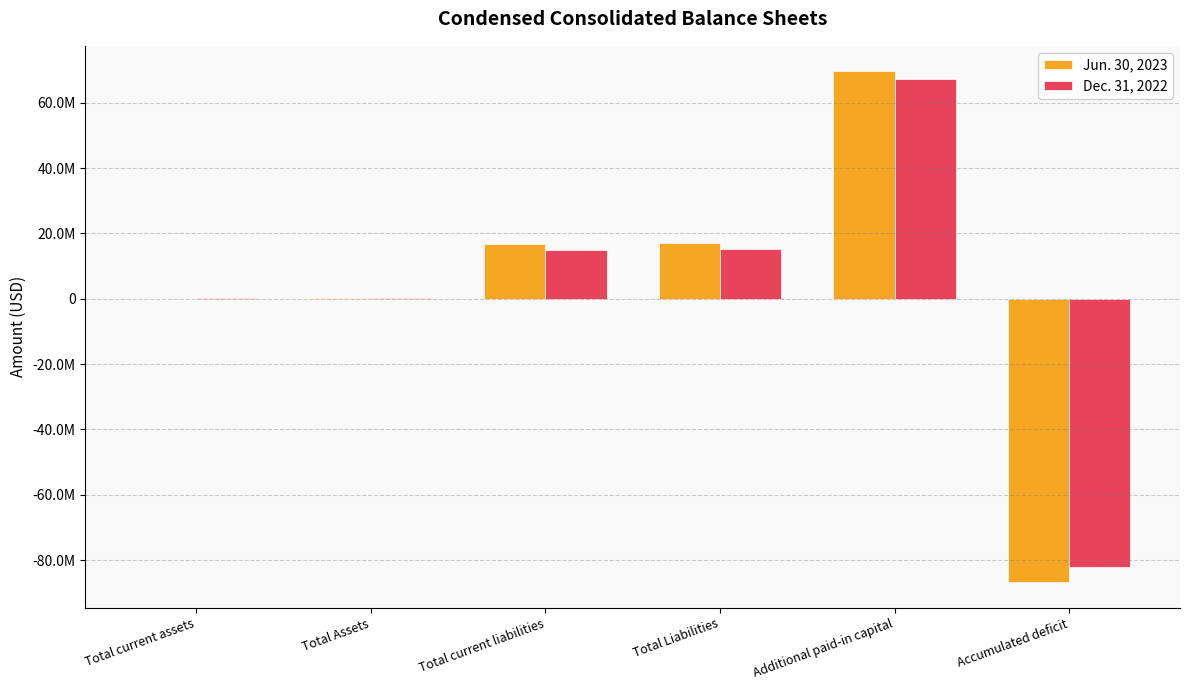

At which category is the sum across all series the highest?

Additional paid-in capital